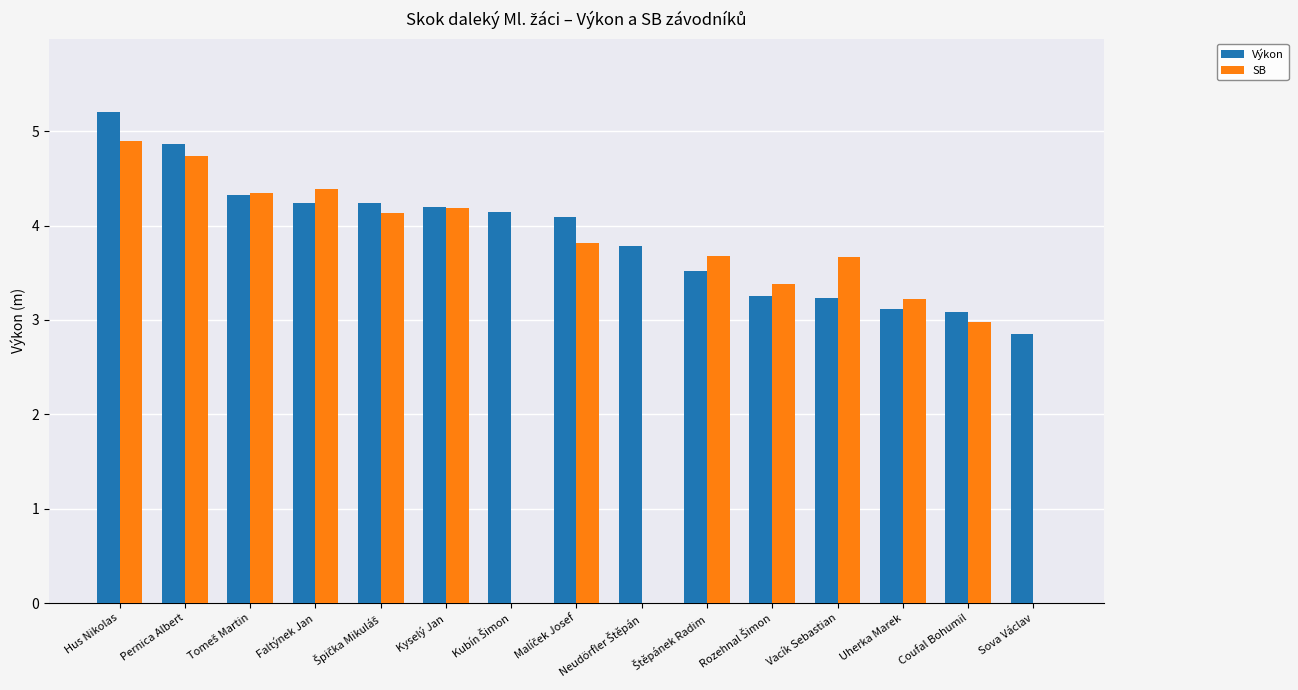

At which category is the sum across all series the highest?

Hus Nikolas